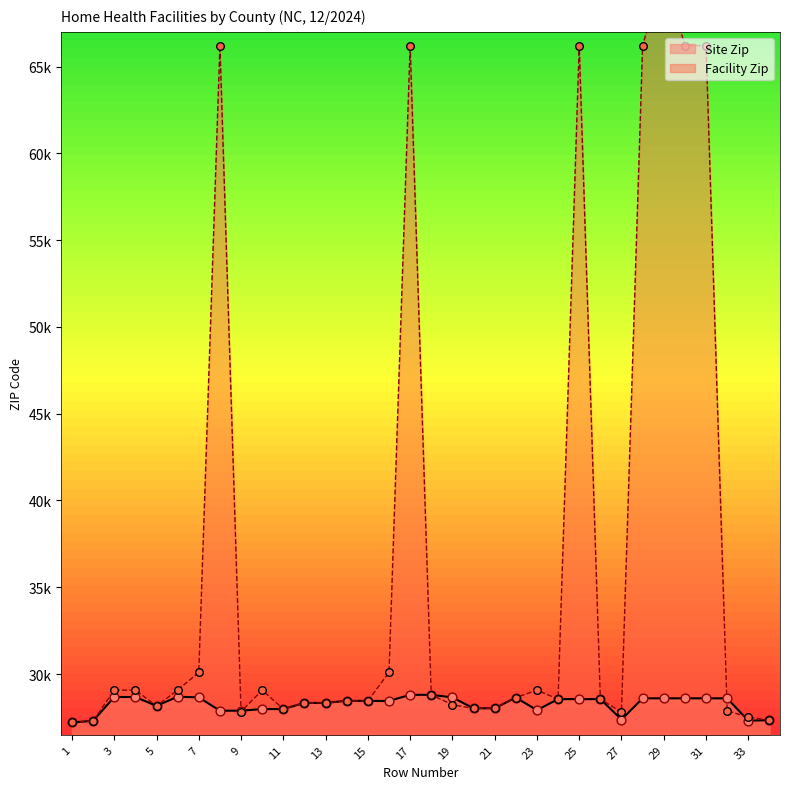

Which series has the largest Y range (max minus min)?

Facility Zip